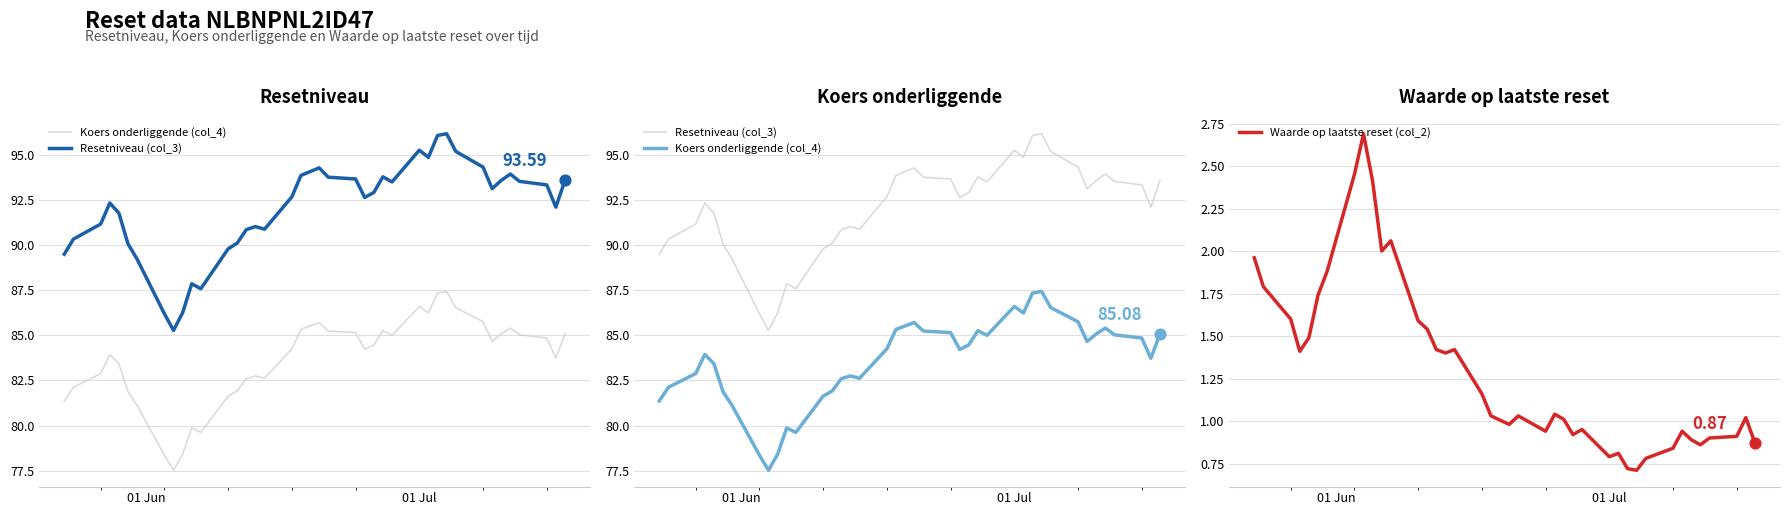

What is the total value across all series at 01 Jun?

172.8